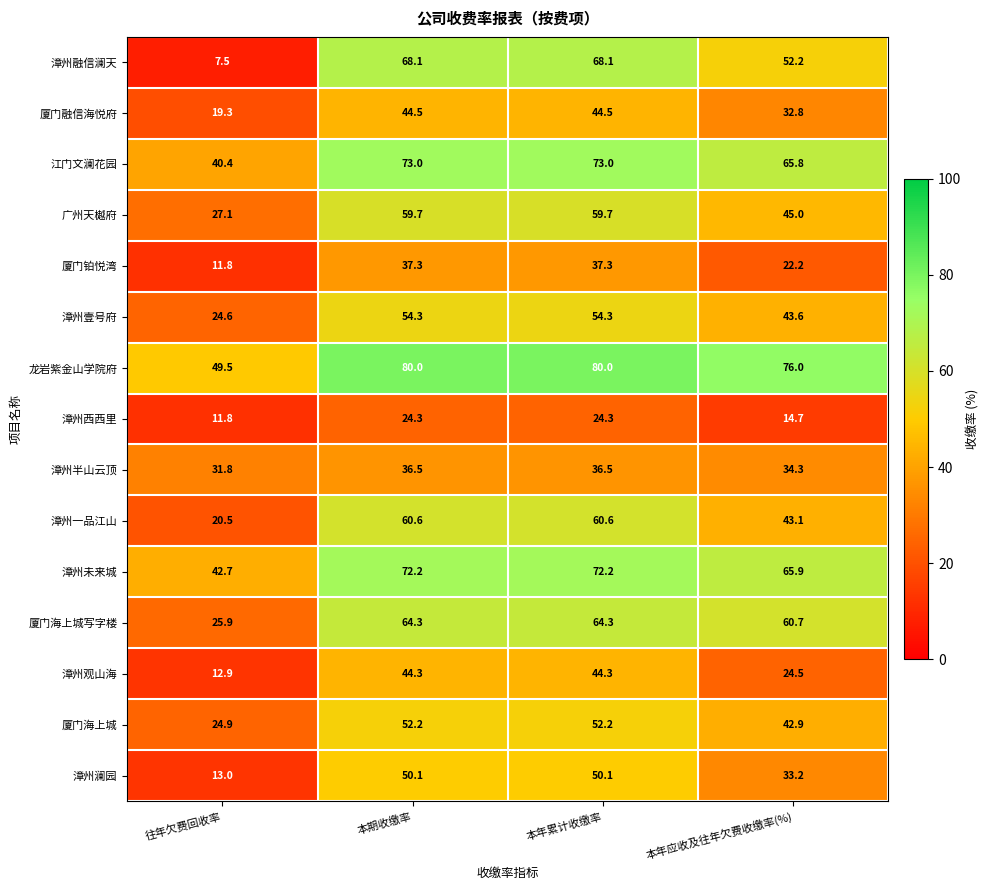

Which series changed the most between 往年欠费回收率 and 本年累计收缴率?

漳州融信澜天